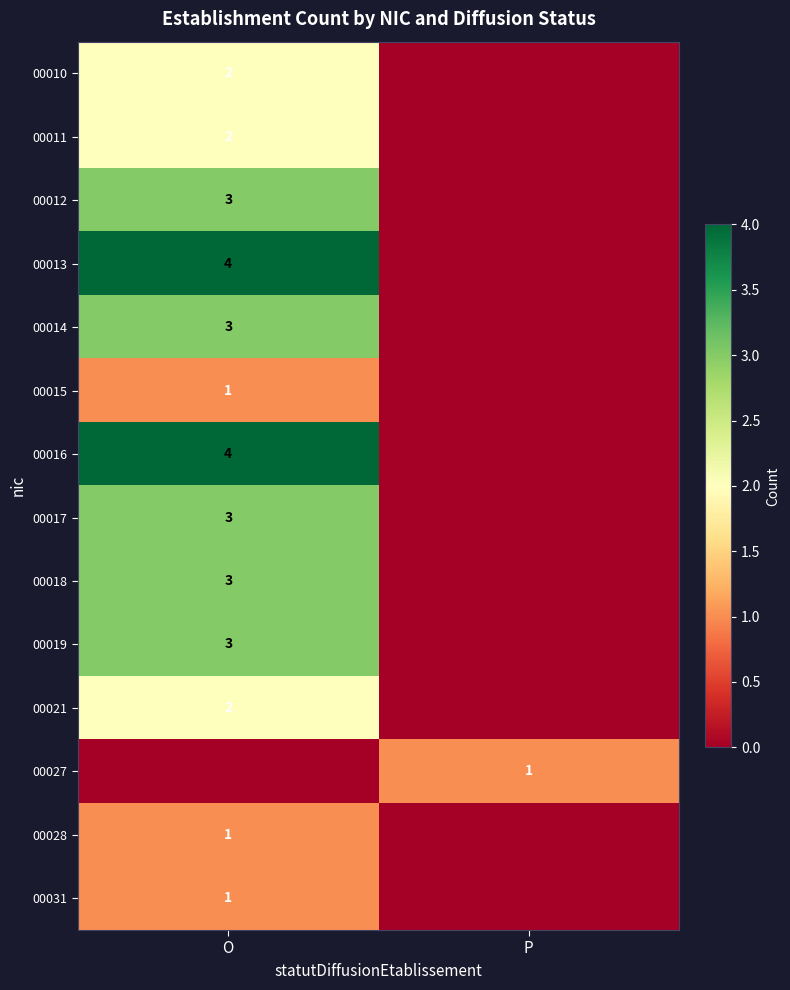

The 00014 series shows 5 at O. True or false?

False